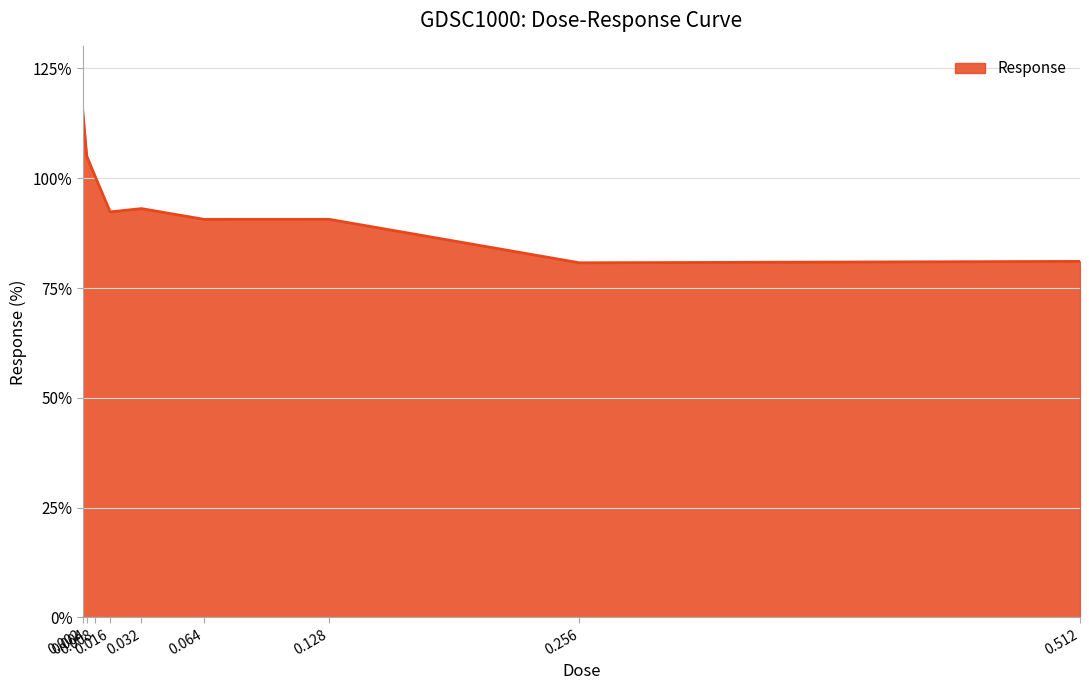

What is the smallest value displayed?

80.7